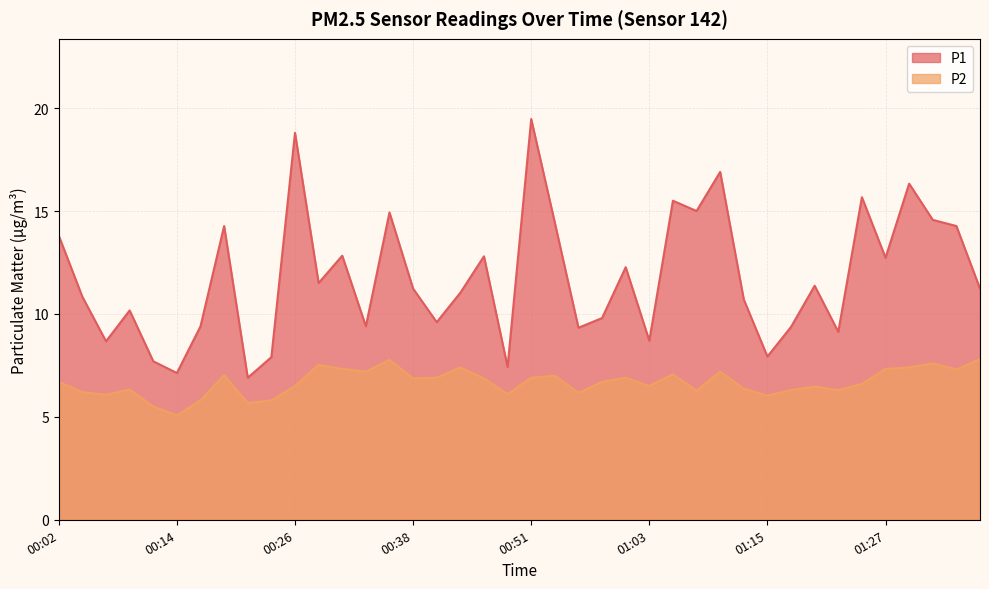

True or false: P1 has a value of 7.9 at 01:15.

True